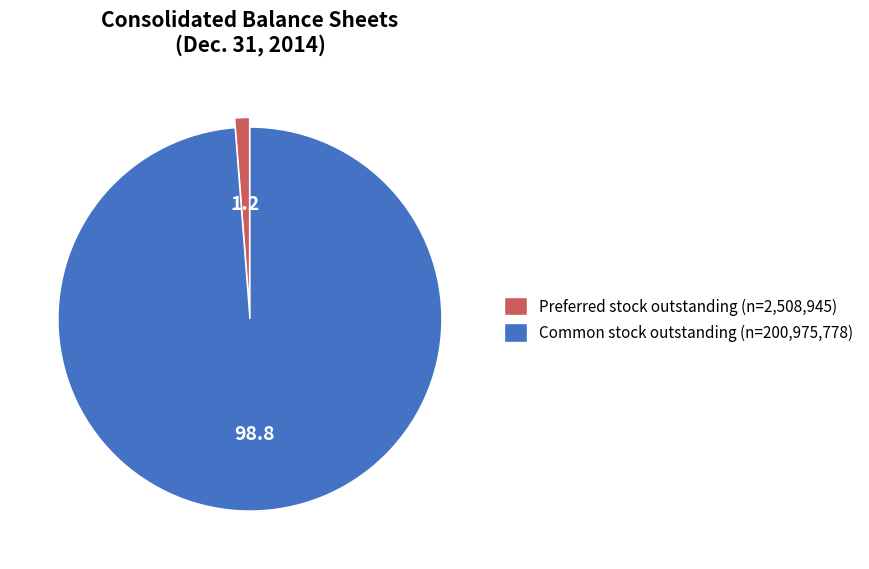

What is the largest slice in the pie chart?

Common stock outstanding (n=200,975,778)